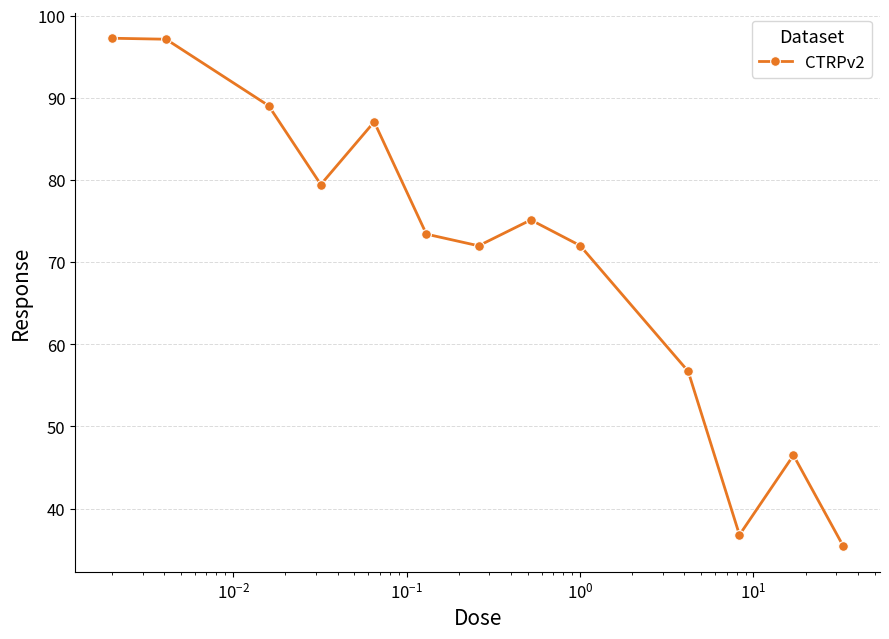

What is the difference between the maximum and second lowest values?

60.5